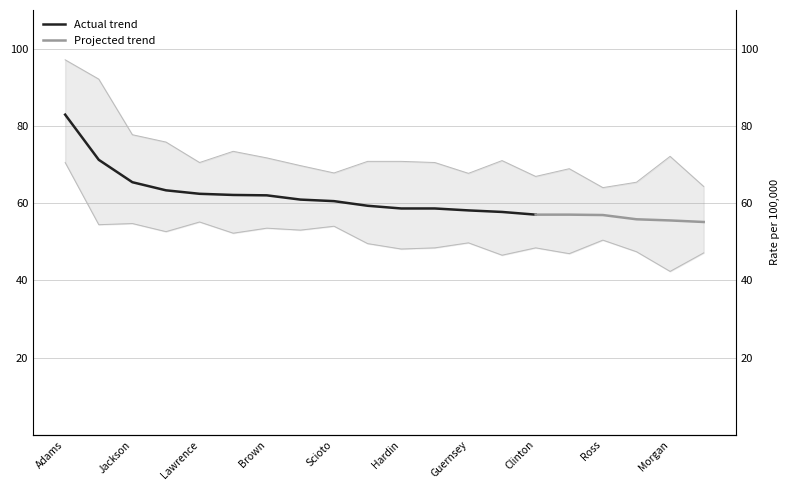

What is the approximate value of Lower CI (Rate) at Pike?

52.6